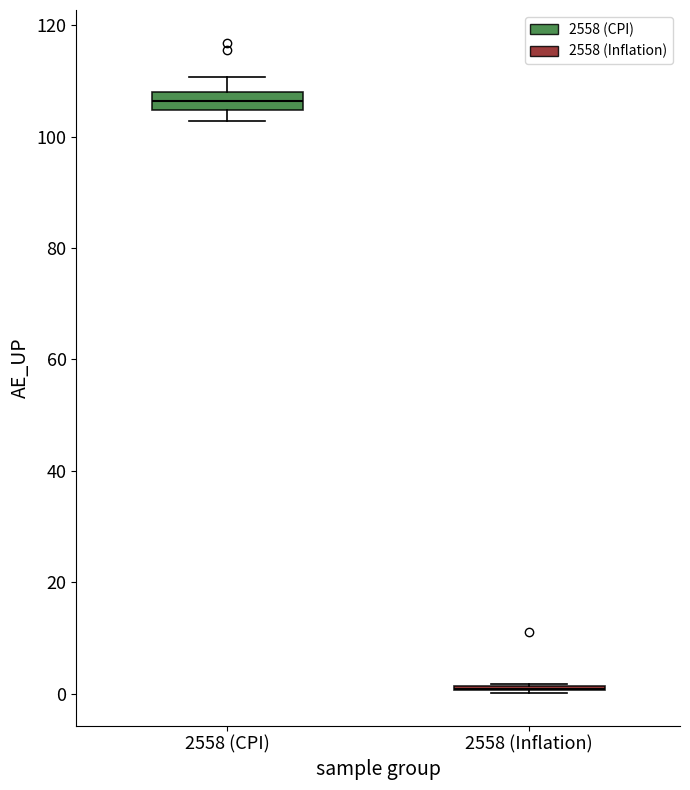

Which box is the tallest, from its lower edge to its upper edge?

2558 (CPI)